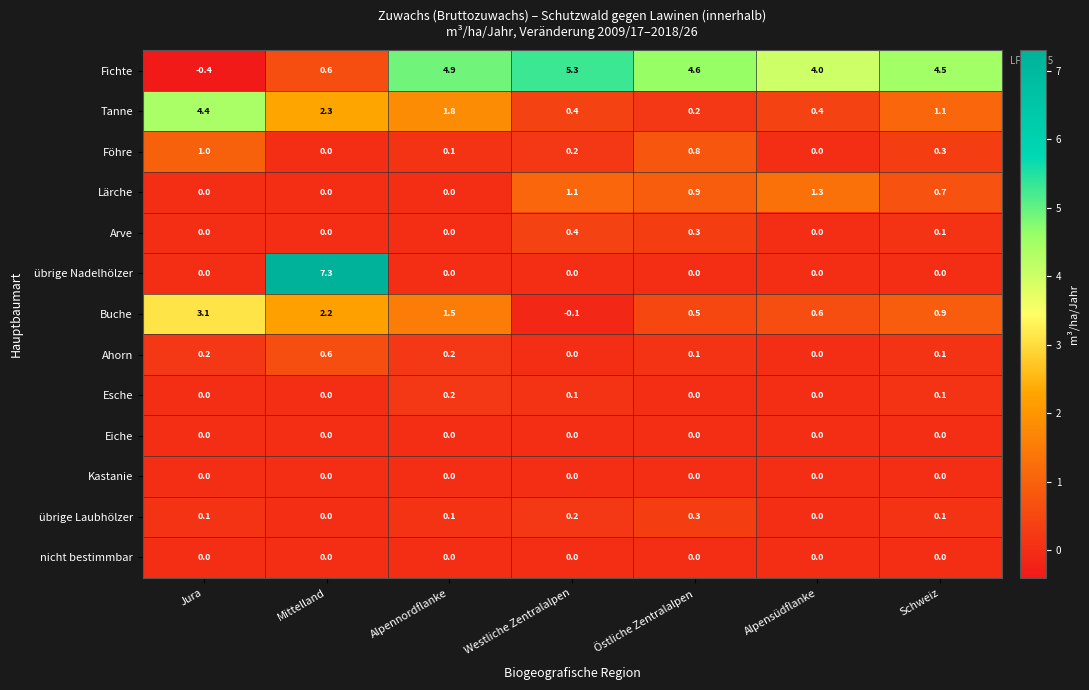

At which category does the chart reach its peak across all series?

Mittelland